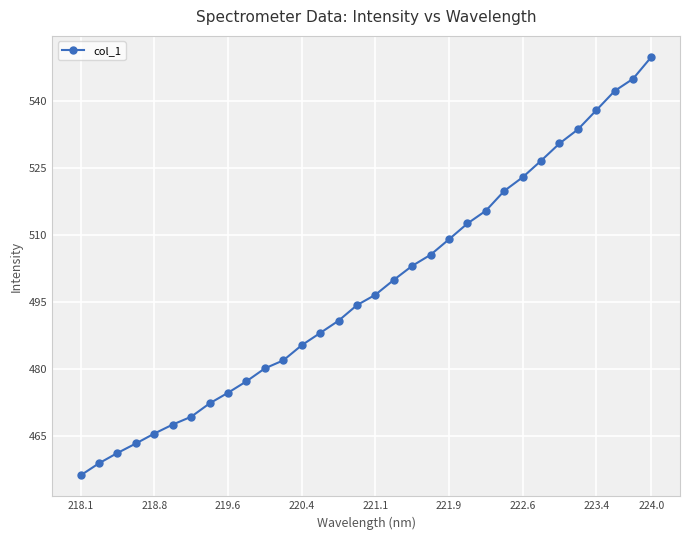

Does the chart have visible grid lines?

Yes